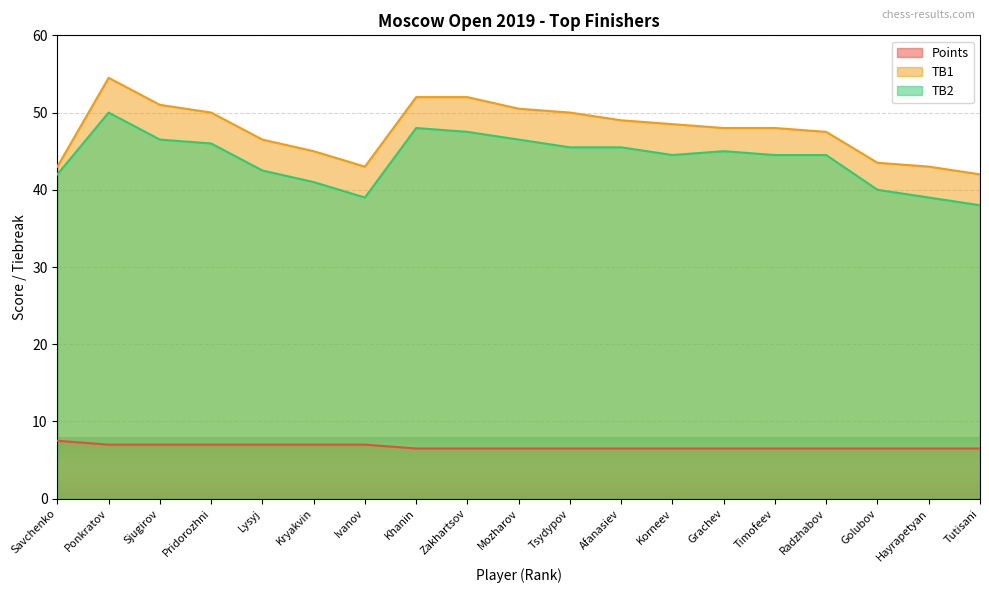

Which series has the largest total across all categories?

TB1